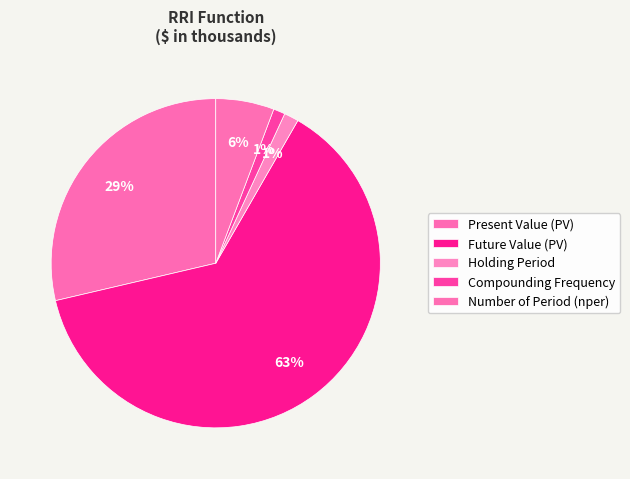

What is the majority slice?

Future Value (PV)